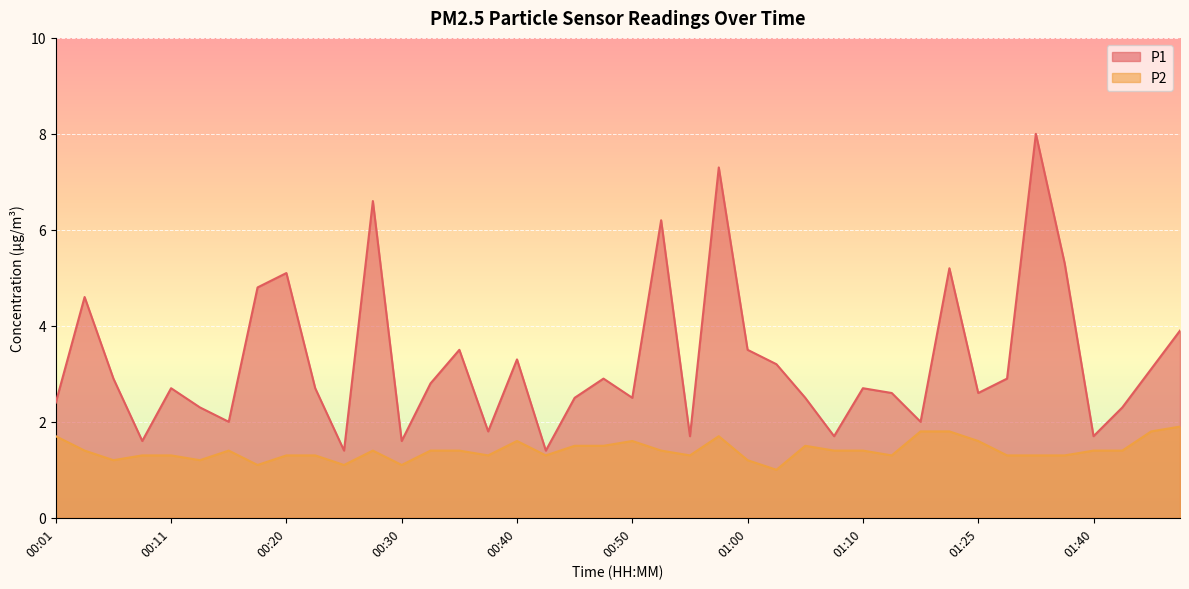

What is the sum of the P2 values at 01:38 and 00:06?

2.5